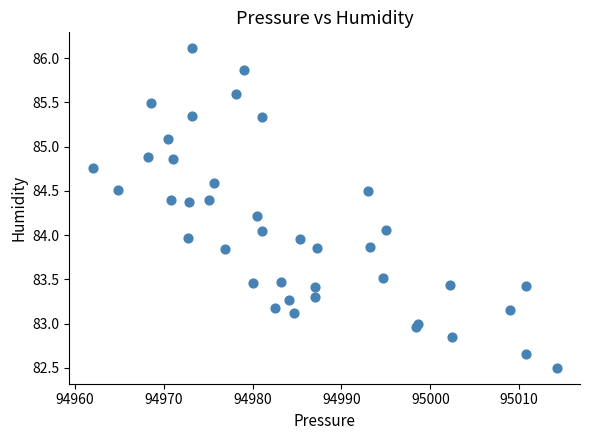

What is the range of X values (max minus min)?

52.3